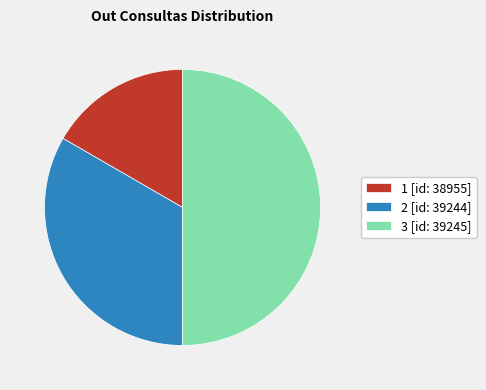

How many segments does this pie chart have?

3